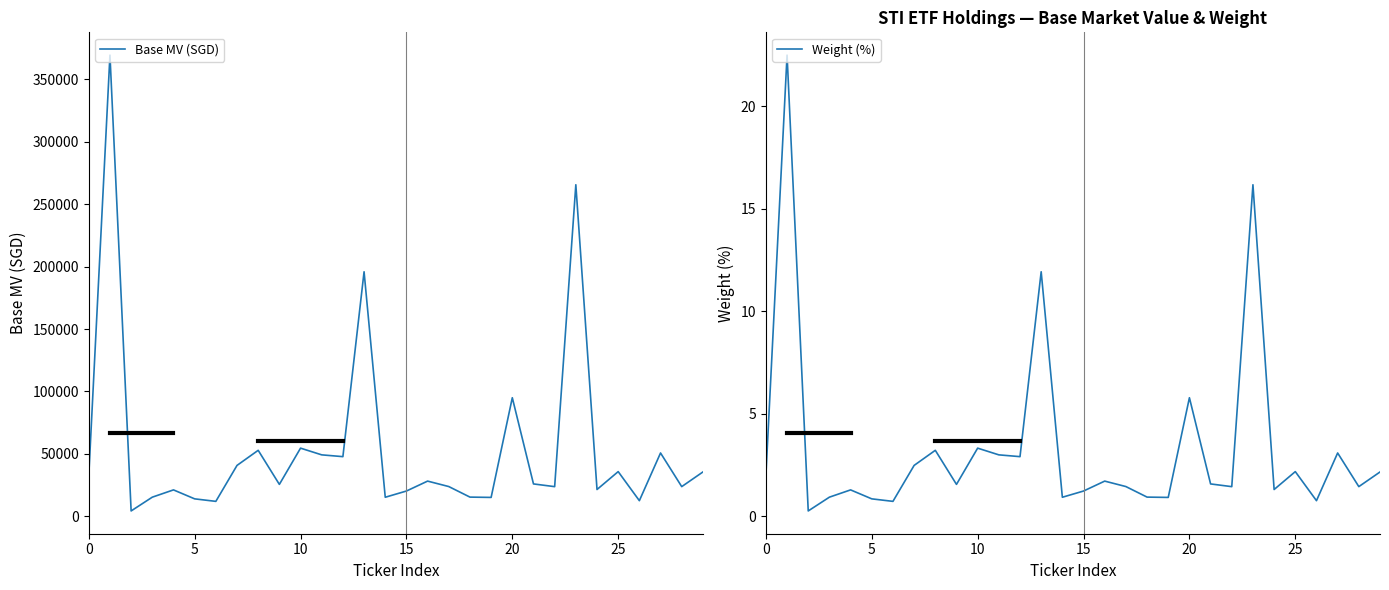

Which series has the largest total across all categories?

Base MV (SGD)